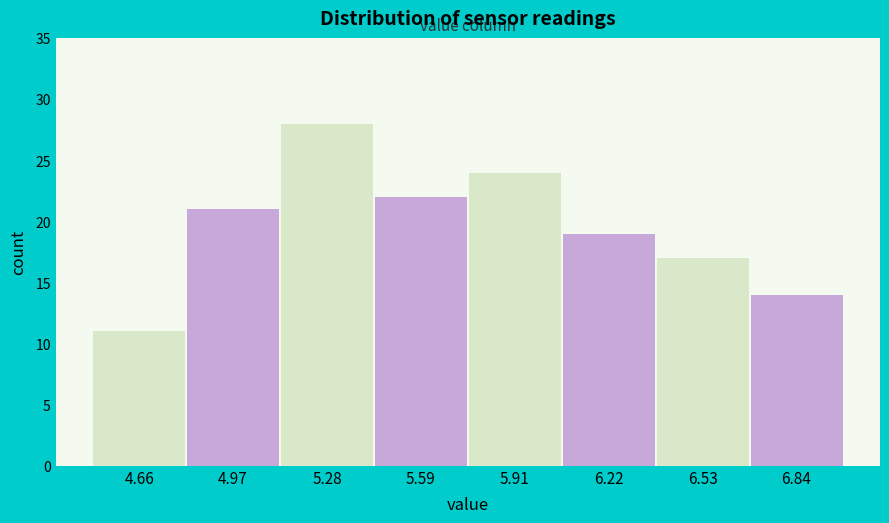

Reading left to right, list every bar in this chart as the range it spans on the x-axis followed by its height. Neither the bar edges nor the heights are printed on the chart, so give them approximately, as read against the axes.

4.50 to 4.80: 11
4.80 to 5.15: 21
5.15 to 5.45: 28
5.45 to 5.75: 22
5.75 to 6.05: 24
6.05 to 6.40: 19
6.40 to 6.70: 17
6.70 to 7.00: 14